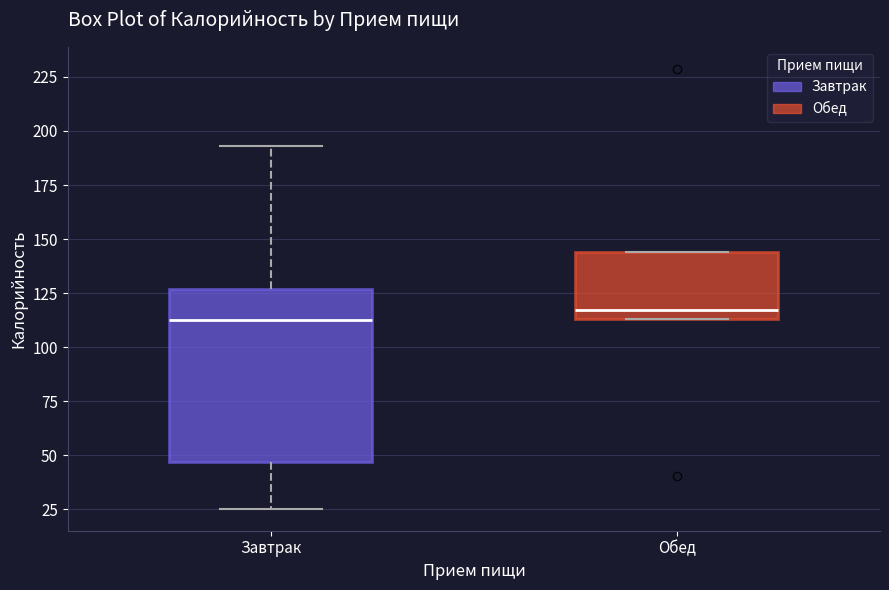

Which box is the tallest, from its lower edge to its upper edge?

Завтрак